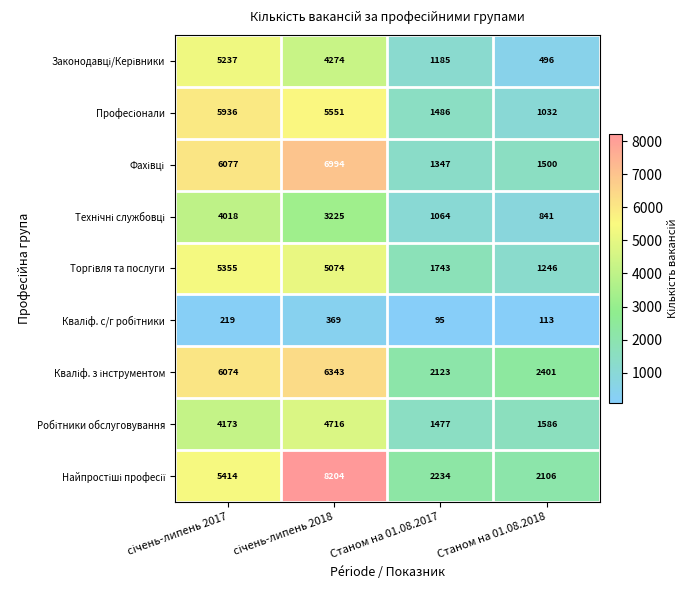

What is the maximum value shown in the chart?

8204